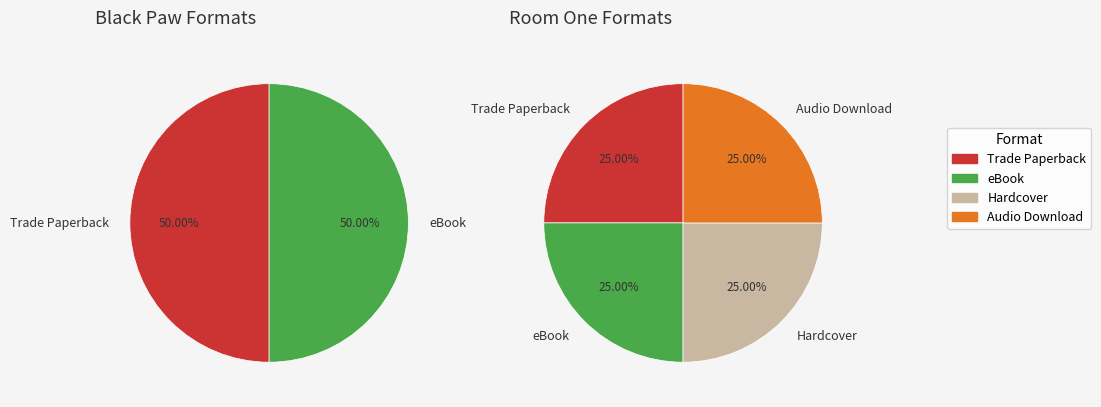

How many segments does this pie chart have?

4